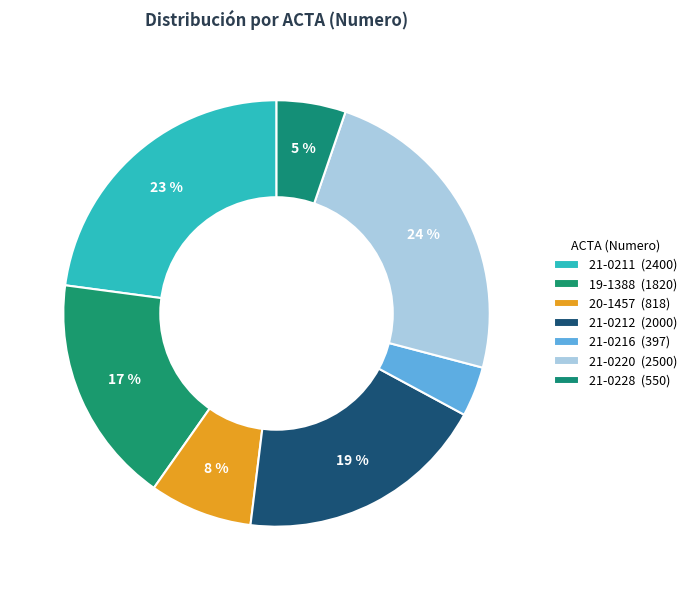

To the nearest percent, what is the difference between the largest and smallest slice percentages?

20%